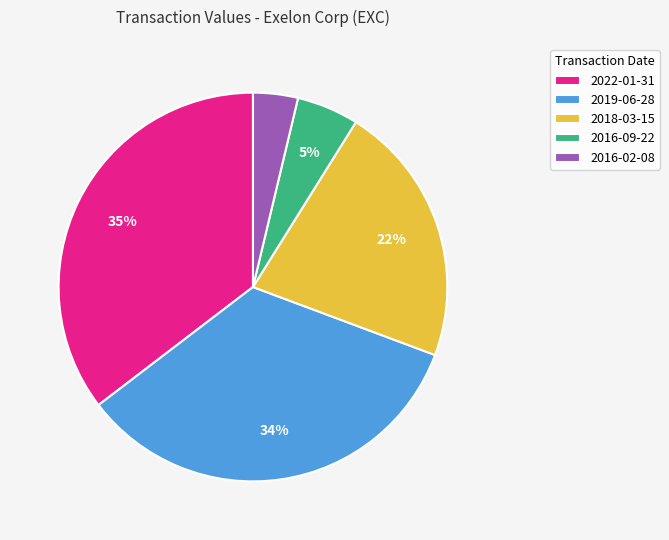

Combined, do 2016-02-08 and 2019-06-28 account for over 50%?

No